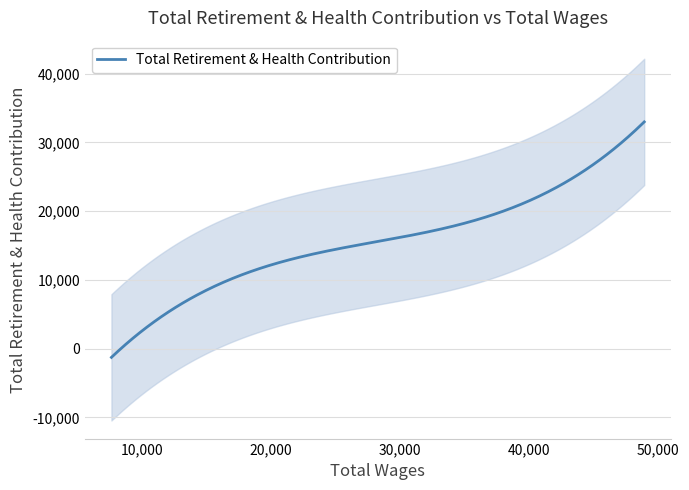

What is the value of the x point at the 7th from the left?

32600